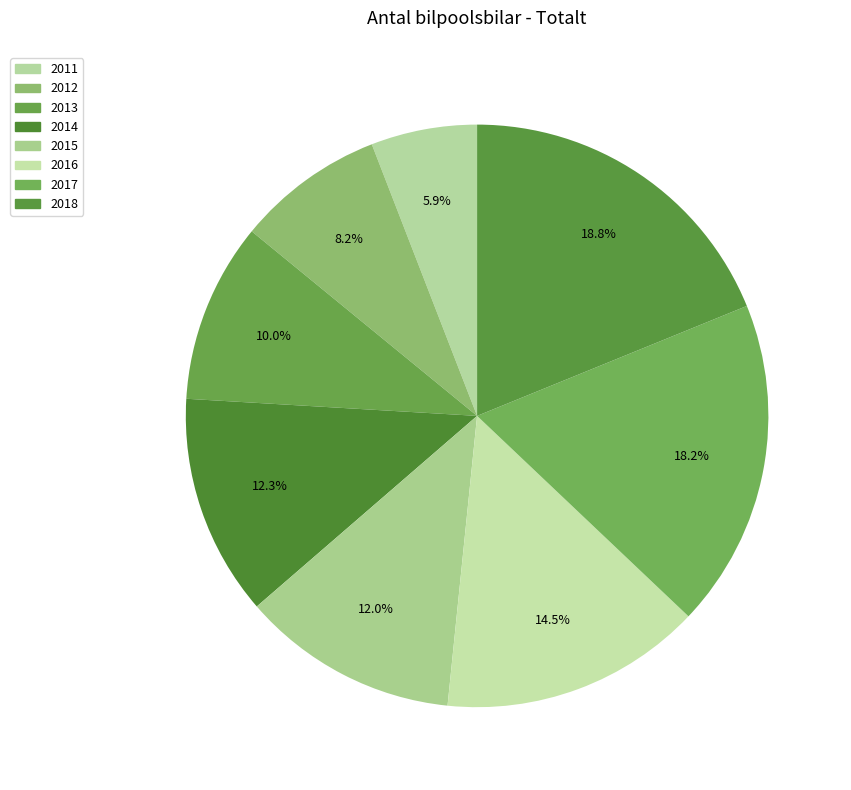

What is the largest slice in the pie chart?

2018